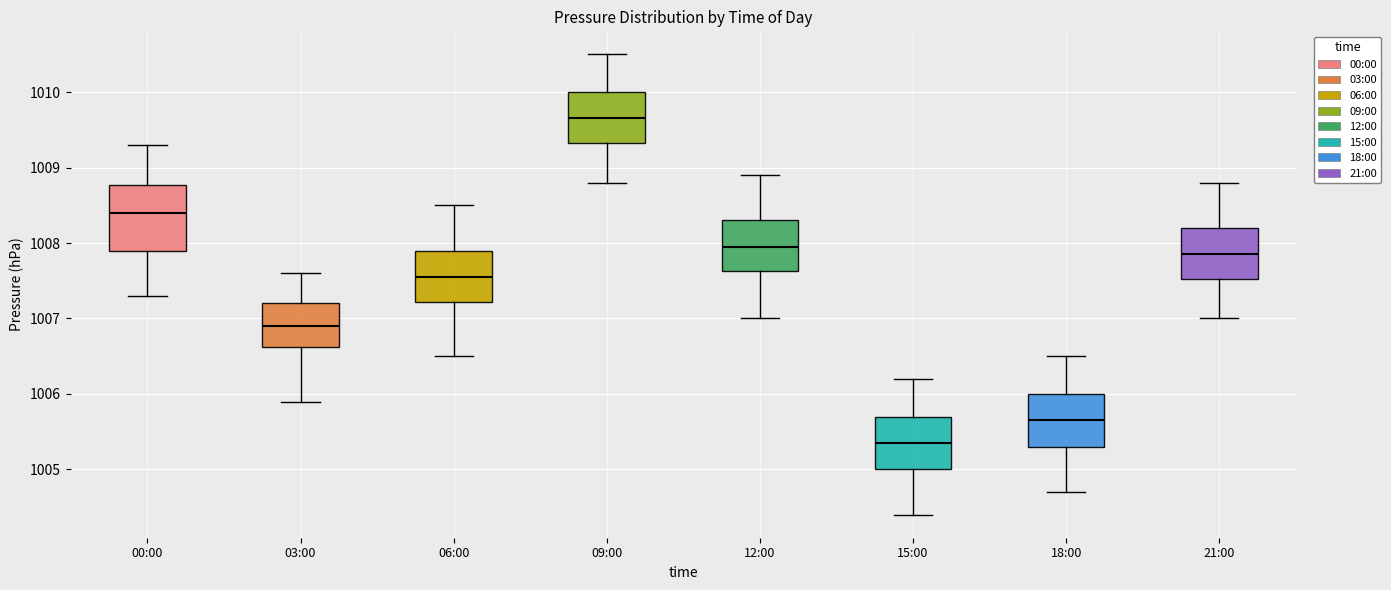

Reading left to right, transcribe this box plot: for each box, give where its median line is, the range the box spans, and where its two whiskers end, as read against the y-axis. The values are not printed on the chart, so give them approximately, as read against the axis.

00:00: median 1008.4, box 1007.9 to 1008.8, whiskers 1007.3 to 1009.3
03:00: median 1006.9, box 1006.6 to 1007.2, whiskers 1005.9 to 1007.6
06:00: median 1007.6, box 1007.2 to 1007.9, whiskers 1006.5 to 1008.5
09:00: median 1009.7, box 1009.3 to 1010.0, whiskers 1008.8 to 1010.5
12:00: median 1008.0, box 1007.6 to 1008.3, whiskers 1007.0 to 1008.9
15:00: median 1005.4, box 1005.0 to 1005.7, whiskers 1004.4 to 1006.2
18:00: median 1005.7, box 1005.3 to 1006.0, whiskers 1004.7 to 1006.5
21:00: median 1007.9, box 1007.5 to 1008.2, whiskers 1007.0 to 1008.8